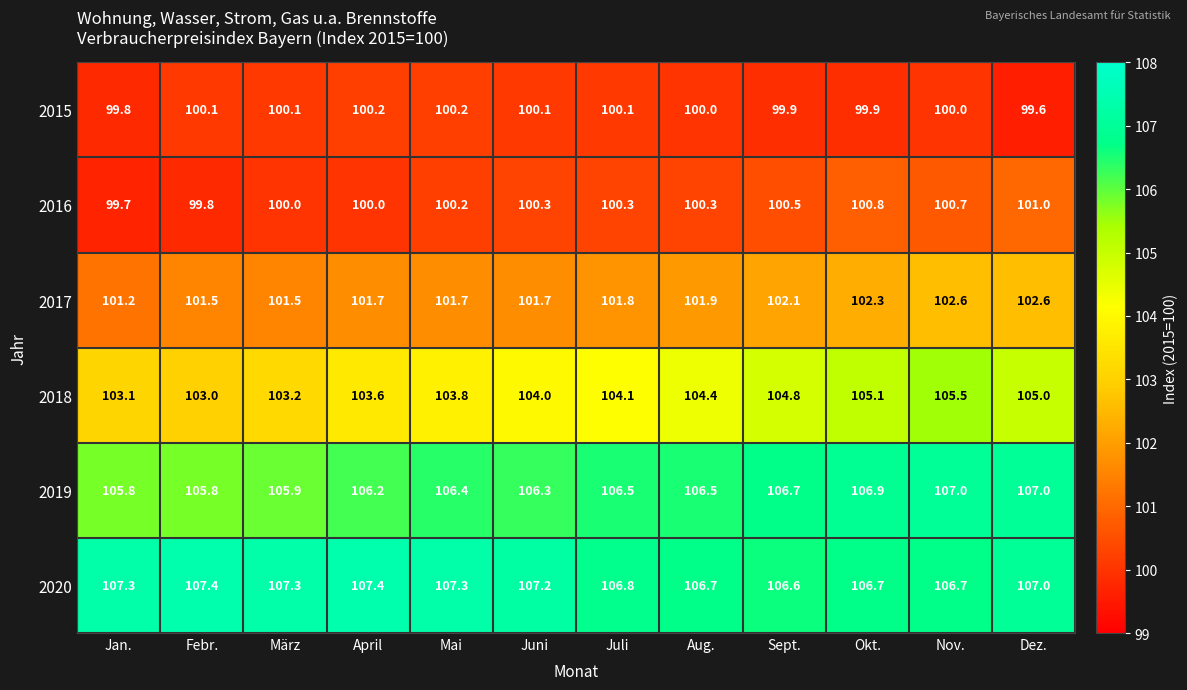

What is the difference between the 2016 values at Jan. and Mai?

0.5